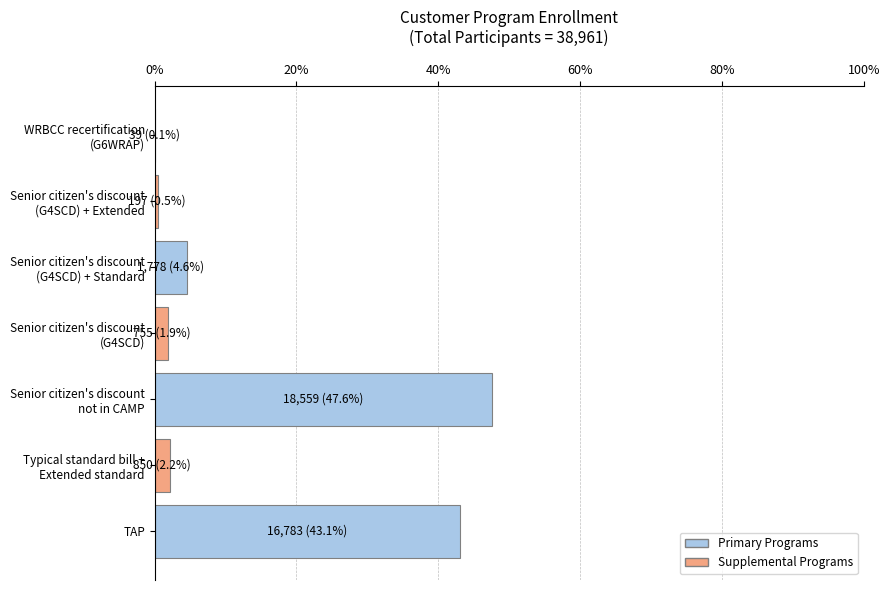

What is the maximum value shown in the chart?

47.6